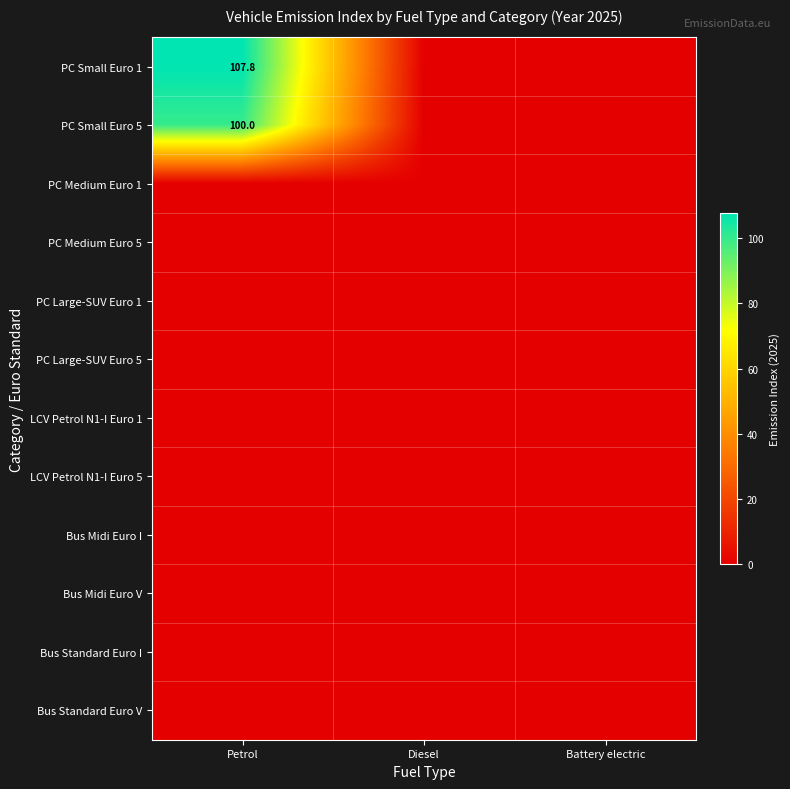

Rank the categories by Bus Midi Euro I value from highest to lowest.

Petrol, Diesel, Battery electric